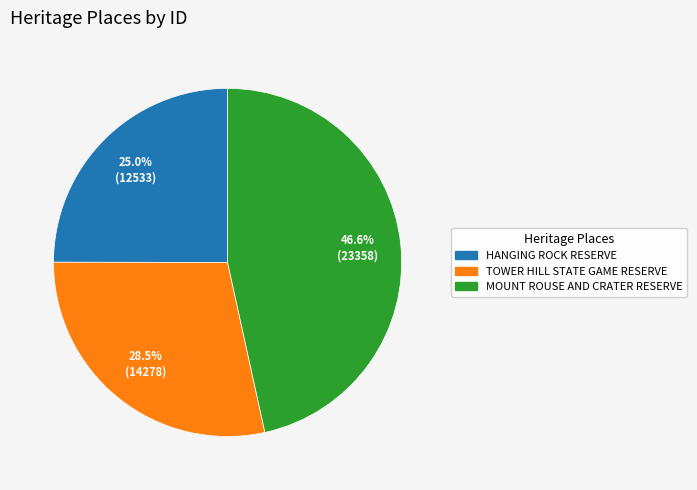

Is there any slice that represents more than half of the pie?

No